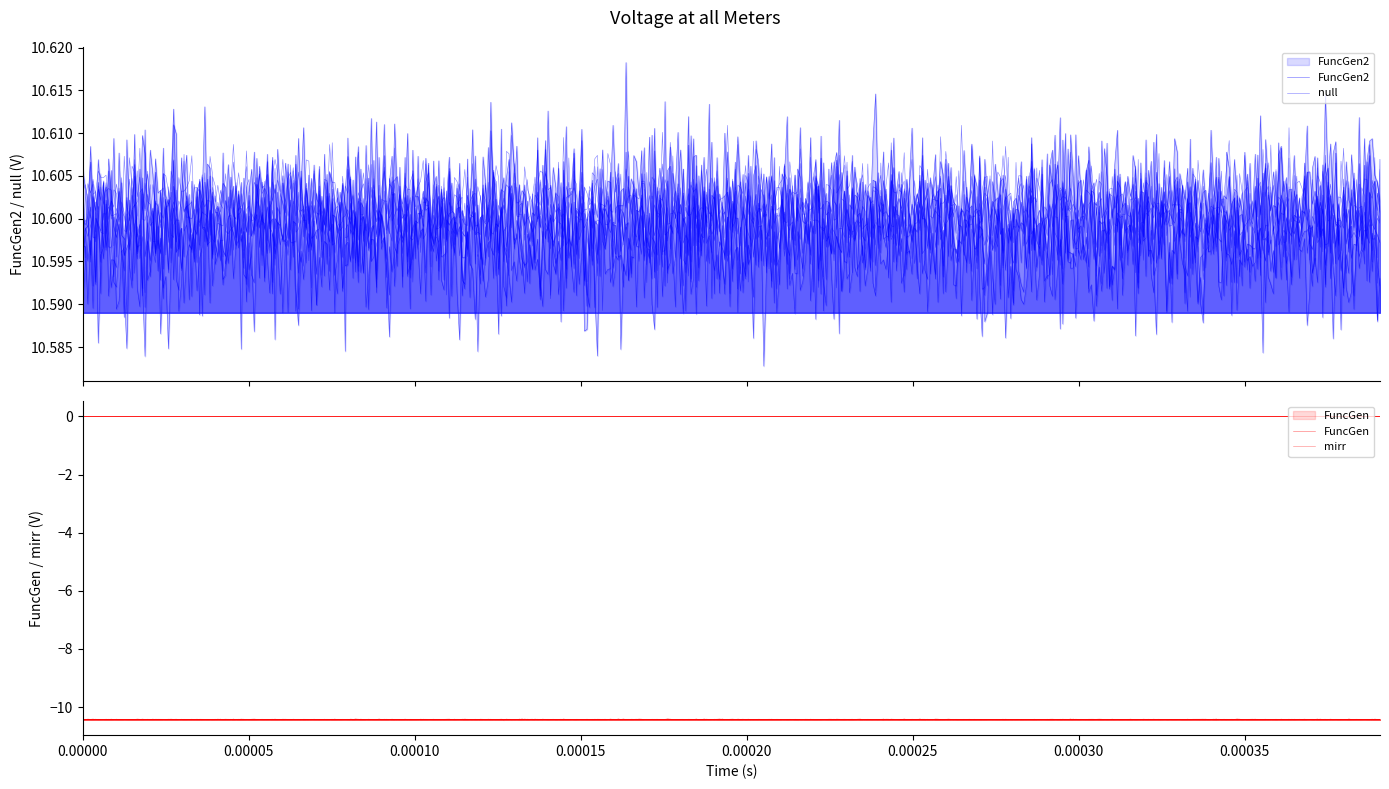

Reading right to left, transcribe all the data shown in this chart.

FuncGen2: 10.6	10.6	10.6	10.6	10.6	10.6	10.6	10.6	10.6	10.6	10.6	10.6	10.6	10.6	10.6	10.6	10.6	10.6	10.6	10.6
null: 10.6	10.6	10.6	10.6	10.6	10.6	10.6	10.6	10.6	10.6	10.6	10.6	10.6	10.6	10.6	10.6	10.6	10.6	10.6	10.6
null_1: 10.6	10.6	10.6	10.6	10.6	10.6	10.6	10.6	10.6	10.6	10.6	10.6	10.6	10.6	10.6	10.6	10.6	10.6	10.6	10.6
mirr: 0.0	0.0	-0.0	-0.0	0.0	0.0	0.0	-0.0	-0.0	-0.0	-0.0	-0.0	0.0	-0.0	0.0	0.0	-0.0	-0.0	-0.0	0.0
FuncGen: -10.4	-10.4	-10.4	-10.4	-10.4	-10.4	-10.4	-10.4	-10.4	-10.4	-10.4	-10.4	-10.4	-10.4	-10.4	-10.4	-10.4	-10.4	-10.4	-10.4